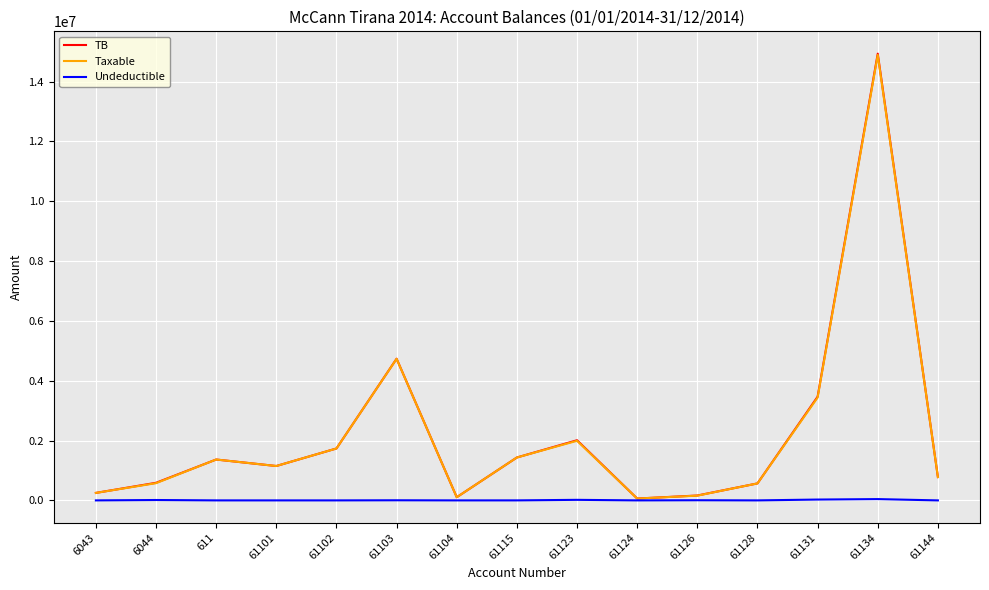

What is the difference between the Taxable values at 61124 and 61102?

1673338.3